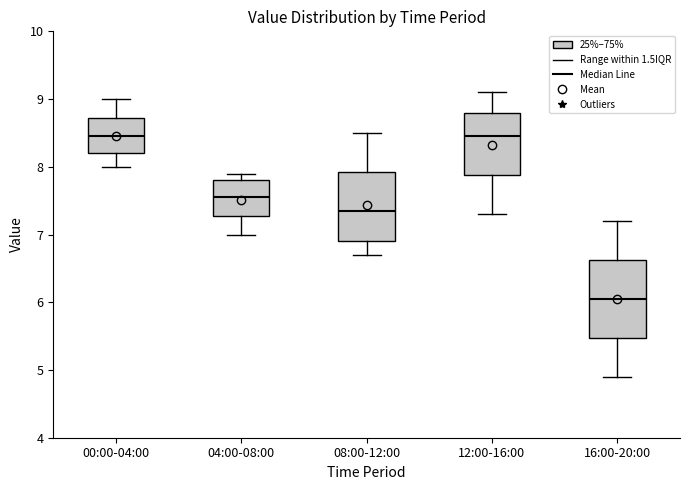

Which box's median line is the lowest?

16:00-20:00